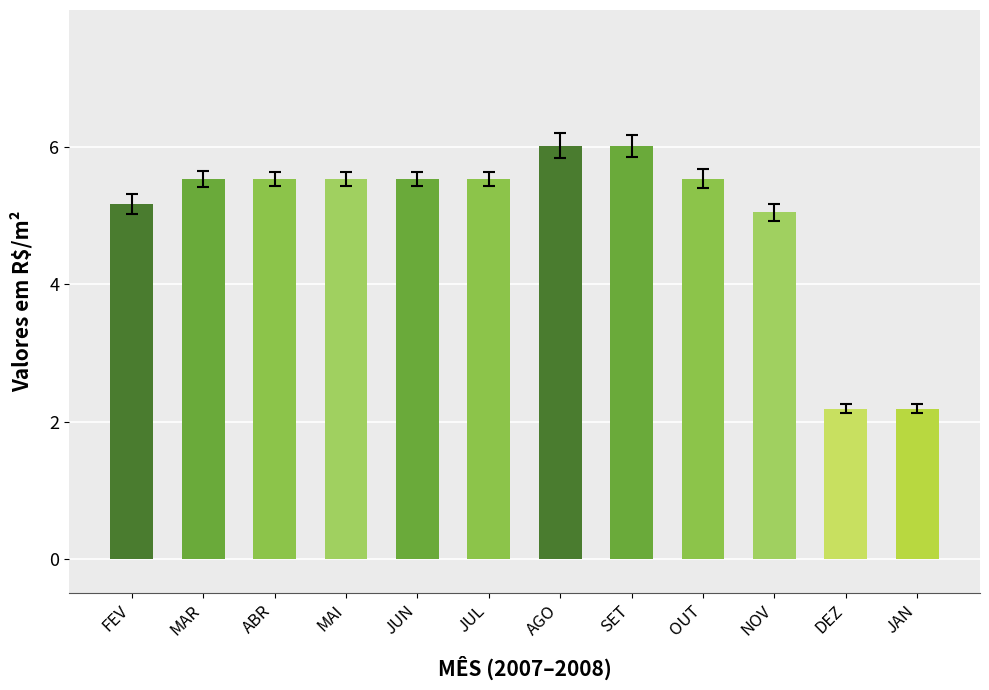

What is the sum of the values at JAN and SET?

8.2